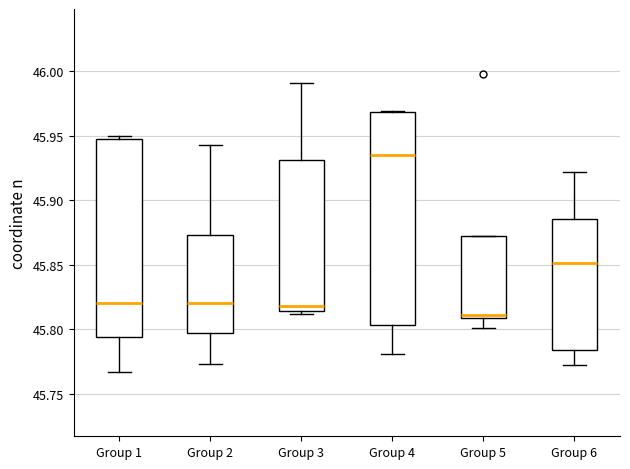

Reading left to right, transcribe this box plot: for each box, give where its median line is, the range the box spans, and where its two whiskers end, as read against the y-axis. The values are not printed on the chart, so give them approximately, as read against the axis.

Group 1: median 45.820, box 45.795 to 45.945, whiskers 45.765 to 45.950
Group 2: median 45.820, box 45.795 to 45.875, whiskers 45.775 to 45.945
Group 3: median 45.820, box 45.815 to 45.930, whiskers 45.810 to 45.990
Group 4: median 45.935, box 45.805 to 45.970, whiskers 45.780 to 45.970
Group 5: median 45.810 (just above the box's lower edge), box 45.810 to 45.870, whiskers 45.800 to 45.870
Group 6: median 45.850, box 45.785 to 45.885, whiskers 45.770 to 45.920